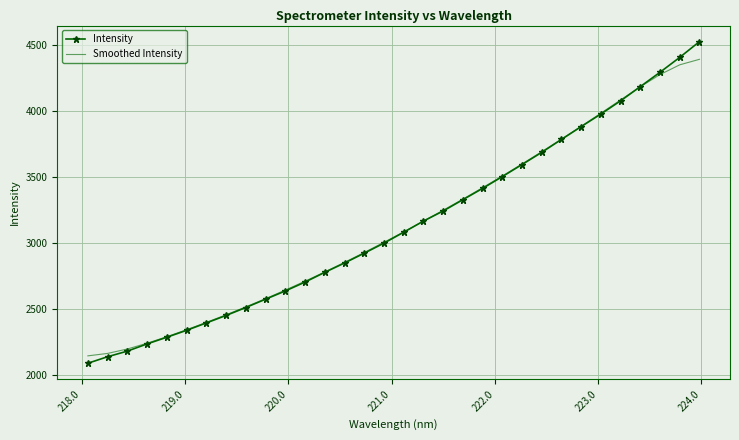

List the series in order of their peak value, lowest first.

Smoothed Intensity, Intensity